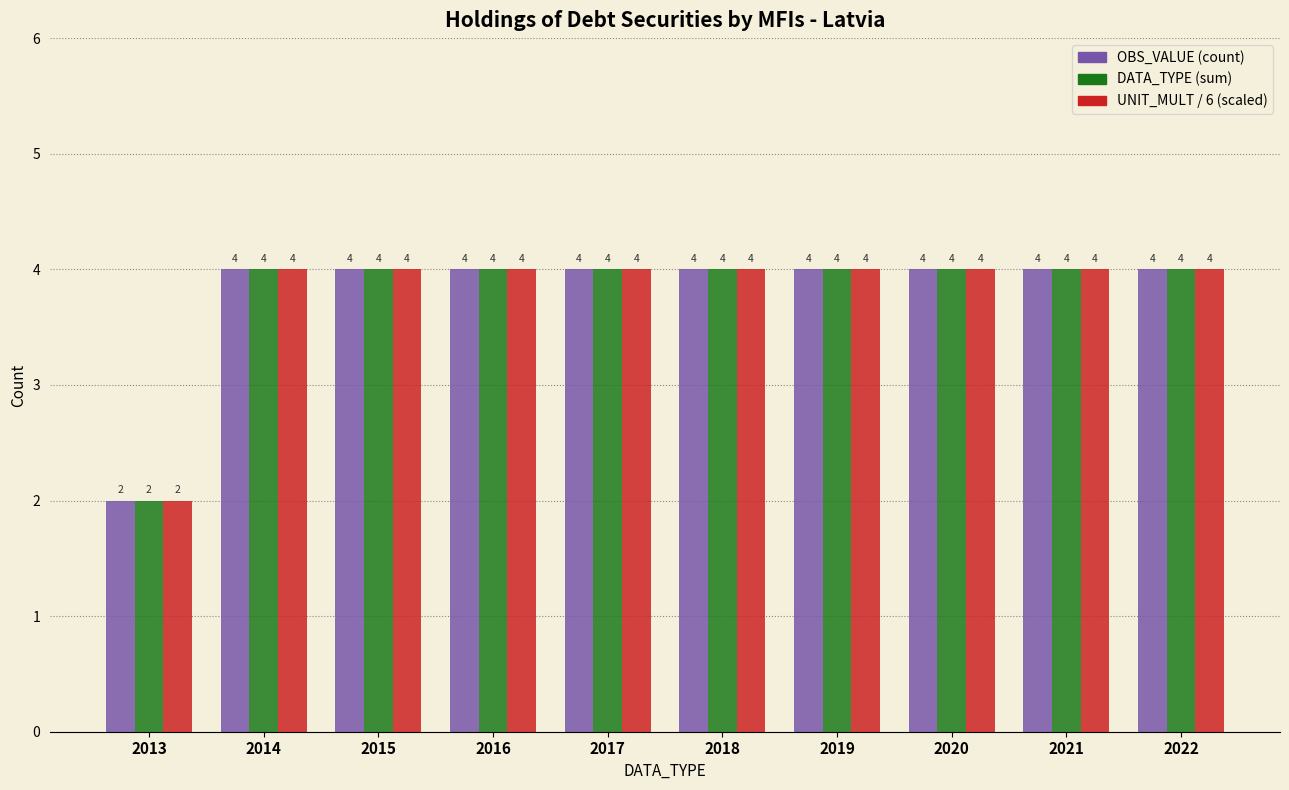

Reading left to right, transcribe all the data shown in this chart.

OBS_VALUE (count): 2013=2	2014=4	2015=4	2016=4	2017=4	2018=4	2019=4	2020=4	2021=4	2022=4
DATA_TYPE (sum): 2013=2	2014=4	2015=4	2016=4	2017=4	2018=4	2019=4	2020=4	2021=4	2022=4
UNIT_MULT / 6 (scaled): 2013=2	2014=4	2015=4	2016=4	2017=4	2018=4	2019=4	2020=4	2021=4	2022=4